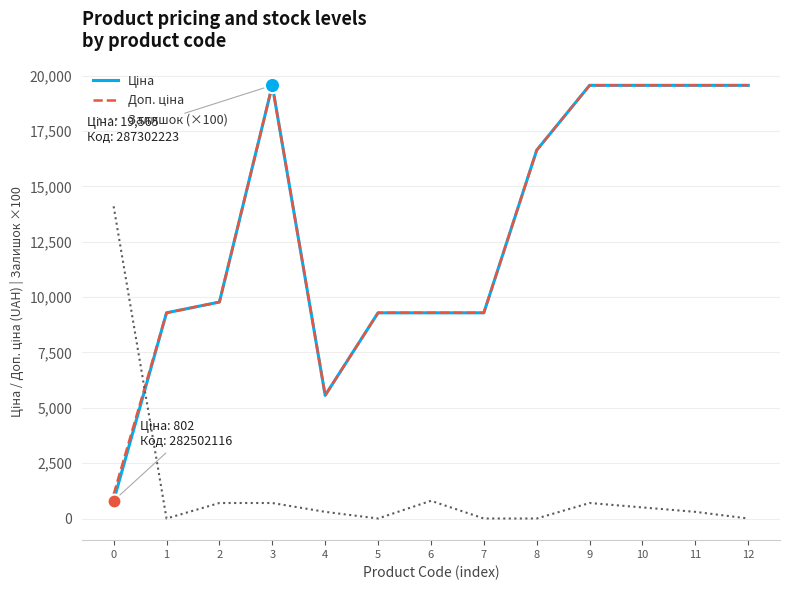

What is the total value across all series at 2?

20251.0